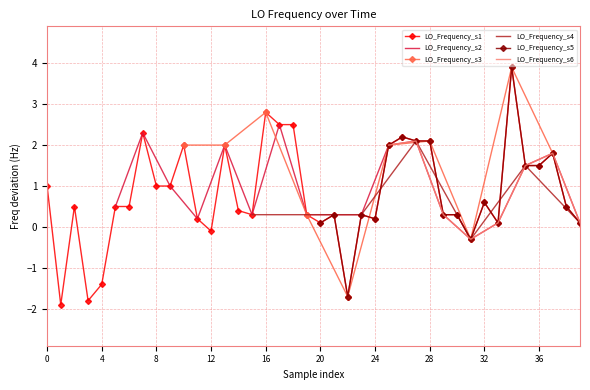

What is the maximum value for LO_Frequency_s1?

3.9